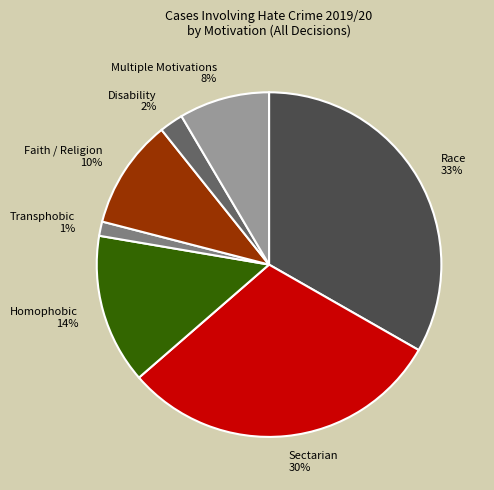

The Race slice represents 40% of the pie. True or false?

False